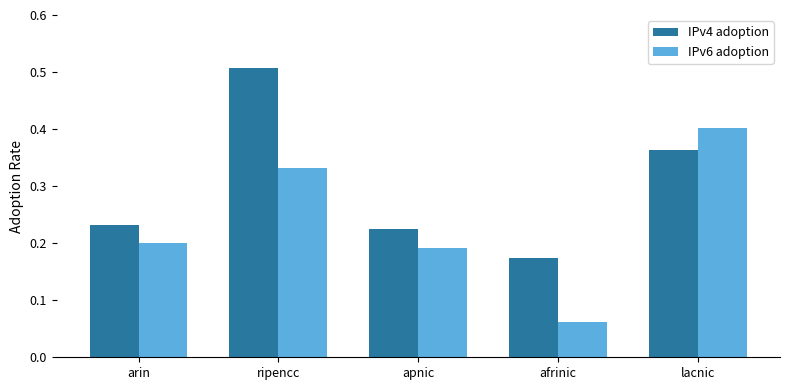

What position from the left is apnic?

3